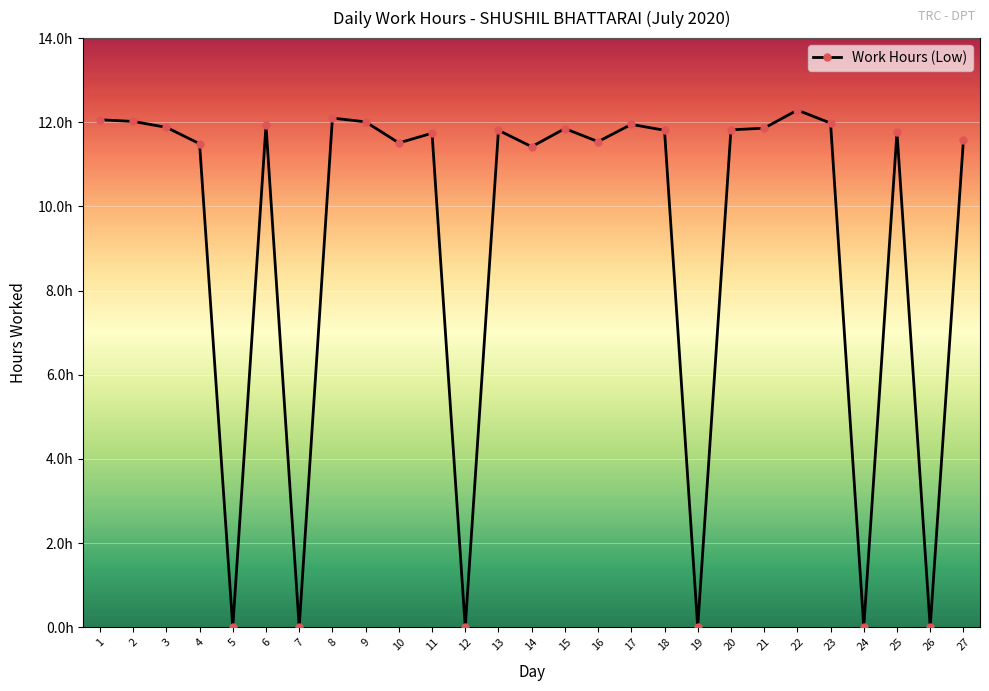

Is this an area chart (filled region under the line)?

No